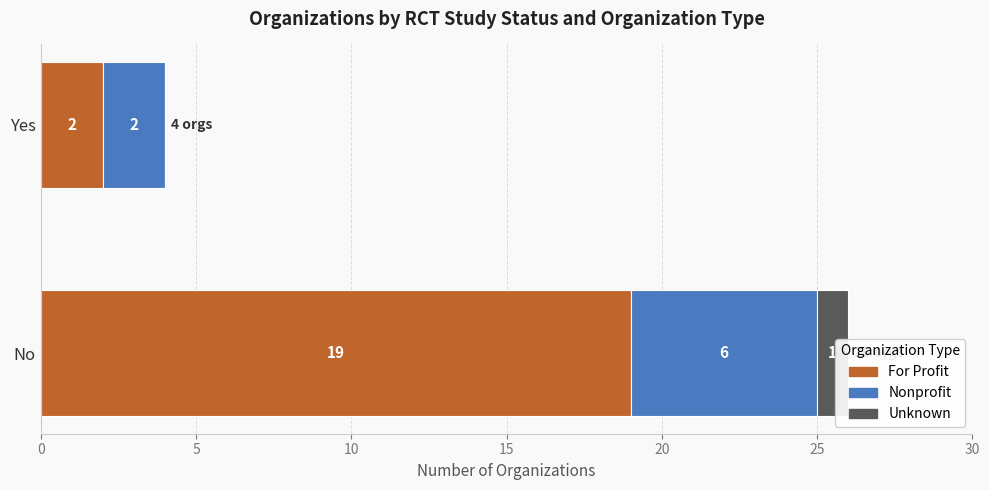

What is the difference between the highest and lowest values at No?

18